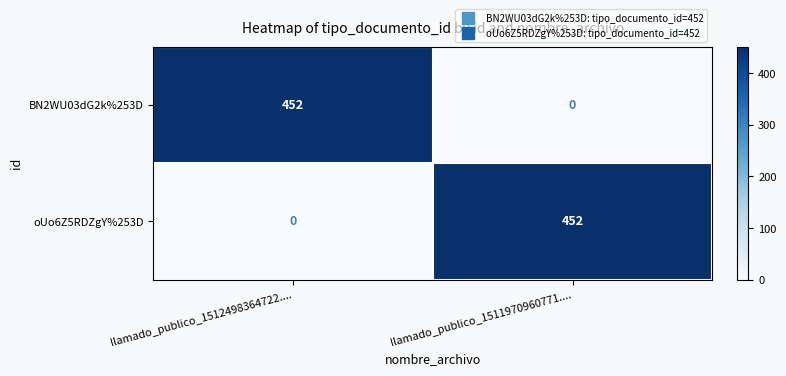

Reading left to right, what are all the values shown in this chart?

BN2WU03dG2k%253D: llamado_publico_1512498364722....=452	llamado_publico_1511970960771....=0
oUo6Z5RDZgY%253D: llamado_publico_1512498364722....=0	llamado_publico_1511970960771....=452